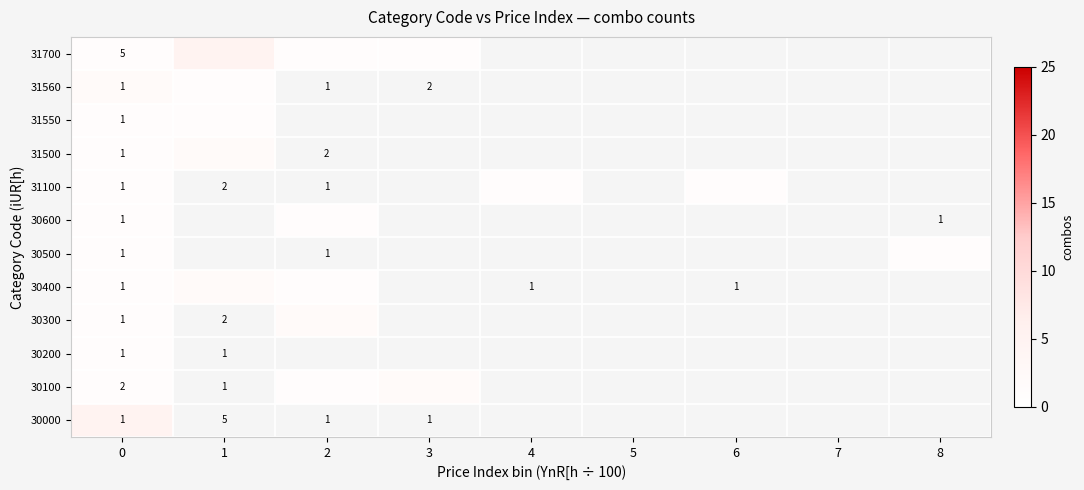

List the series in order of their peak value, lowest first.

31550, 31100, 30600, 30500, 30200, 31560, 31500, 30400, 30300, 30100, 31700, 30000